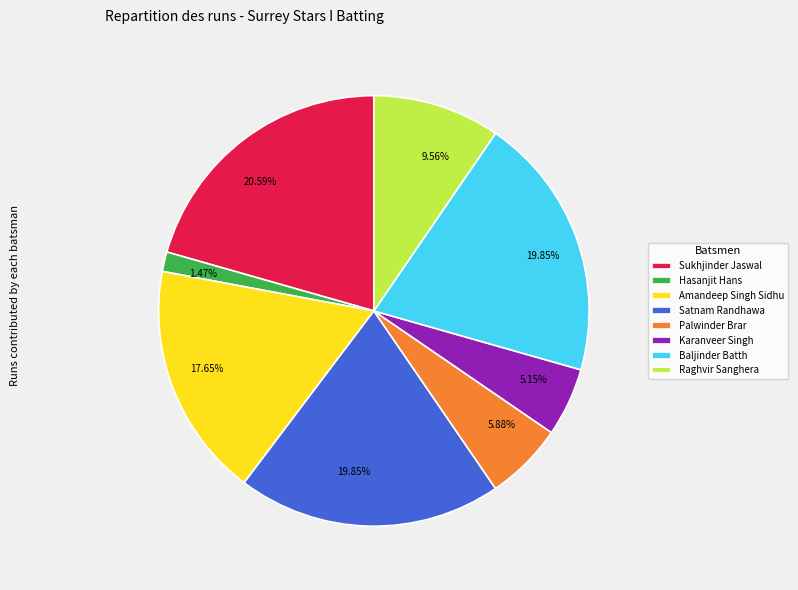

Is there any slice that represents more than half of the pie?

No